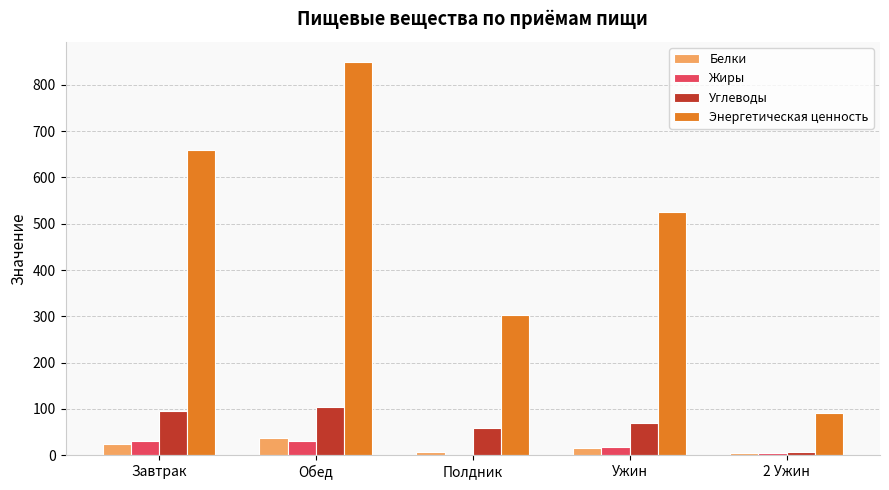

What is the maximum value shown in the chart?

850.4